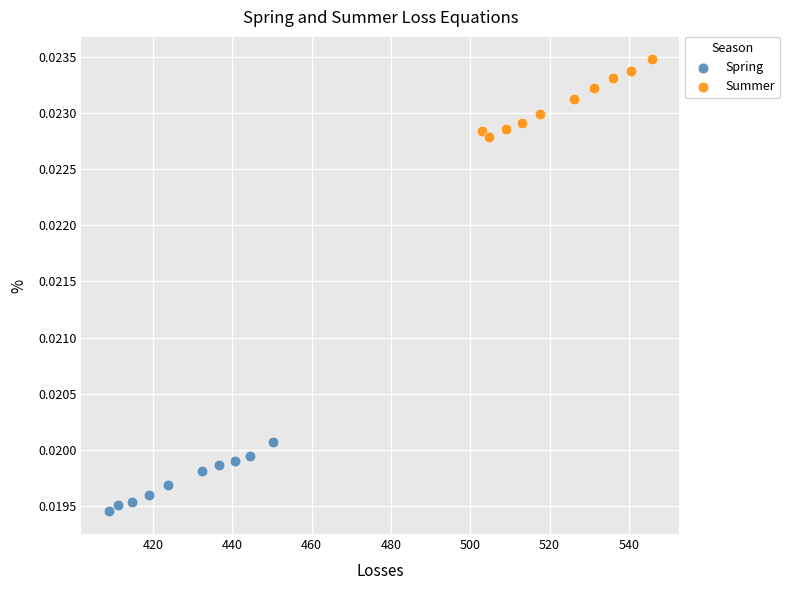

What are all the series names shown in the legend?

Spring, Summer